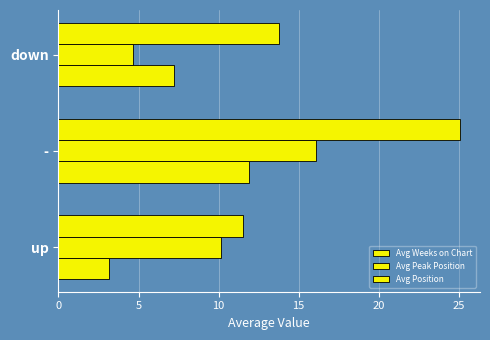

How many distinct data groups are displayed?

3